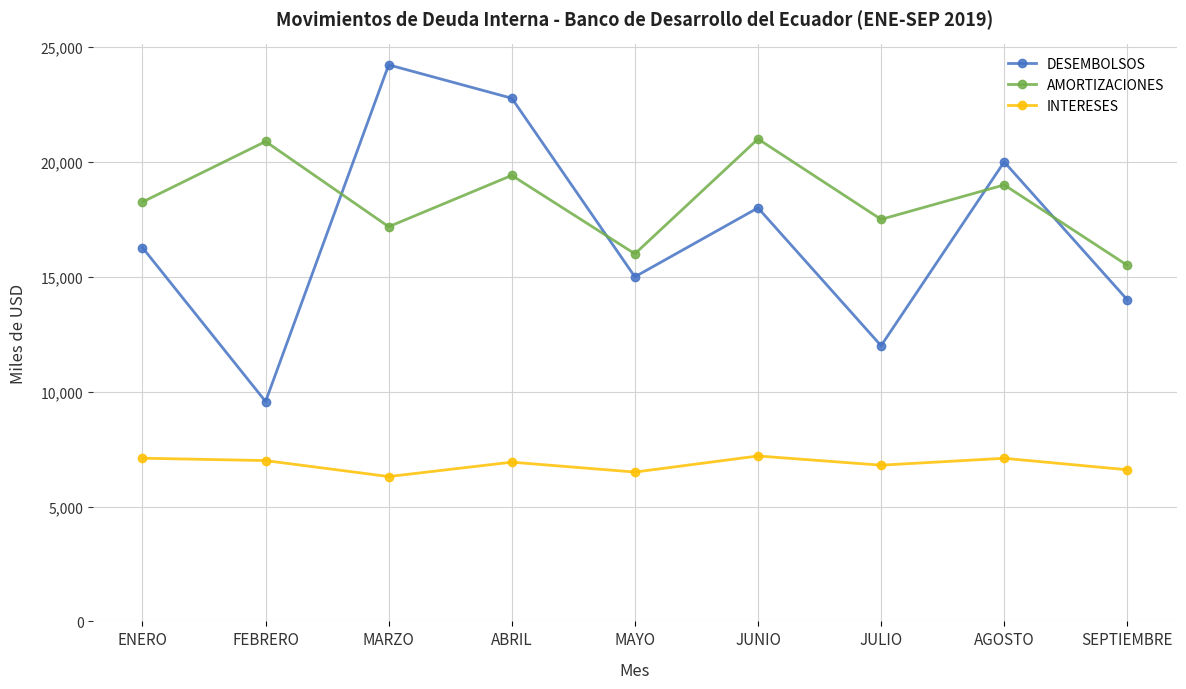

What is the label of the 2nd point from the left?

FEBRERO